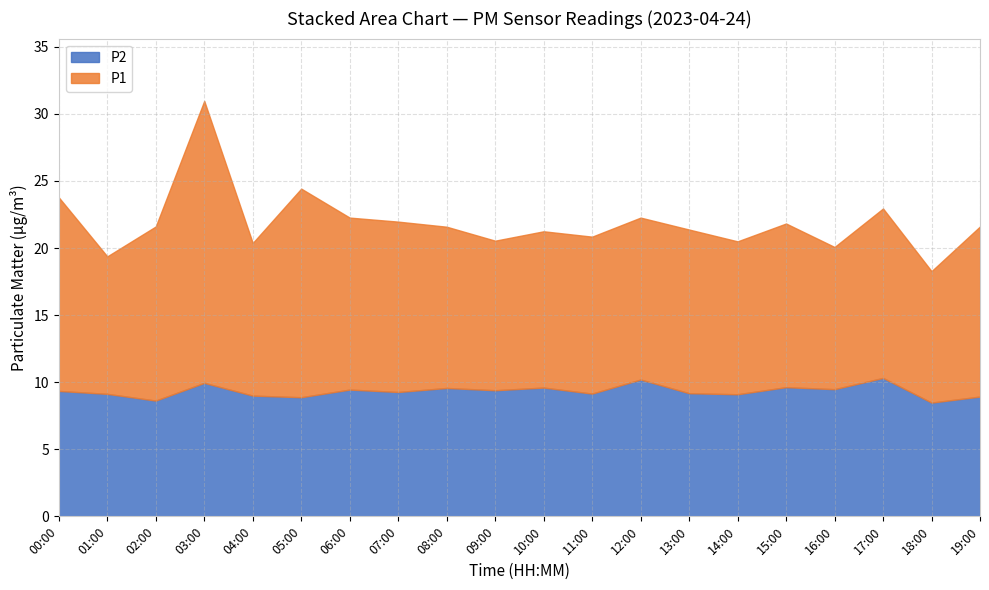

Reading left to right, list all the values displayed in this chart.

P1: 00:00=14.4	01:00=10.2	02:00=13.0	03:00=21.0	04:00=11.4	05:00=15.6	06:00=12.8	07:00=12.7	08:00=12.0	09:00=11.2	10:00=11.7	11:00=11.7	12:00=12.1	13:00=12.2	14:00=11.4	15:00=12.2	16:00=10.6	17:00=12.6	18:00=9.8	19:00=12.7
P2: 00:00=9.3	01:00=9.1	02:00=8.6	03:00=9.9	04:00=9.0	05:00=8.9	06:00=9.4	07:00=9.3	08:00=9.6	09:00=9.4	10:00=9.6	11:00=9.2	12:00=10.2	13:00=9.2	14:00=9.1	15:00=9.6	16:00=9.5	17:00=10.3	18:00=8.5	19:00=8.9